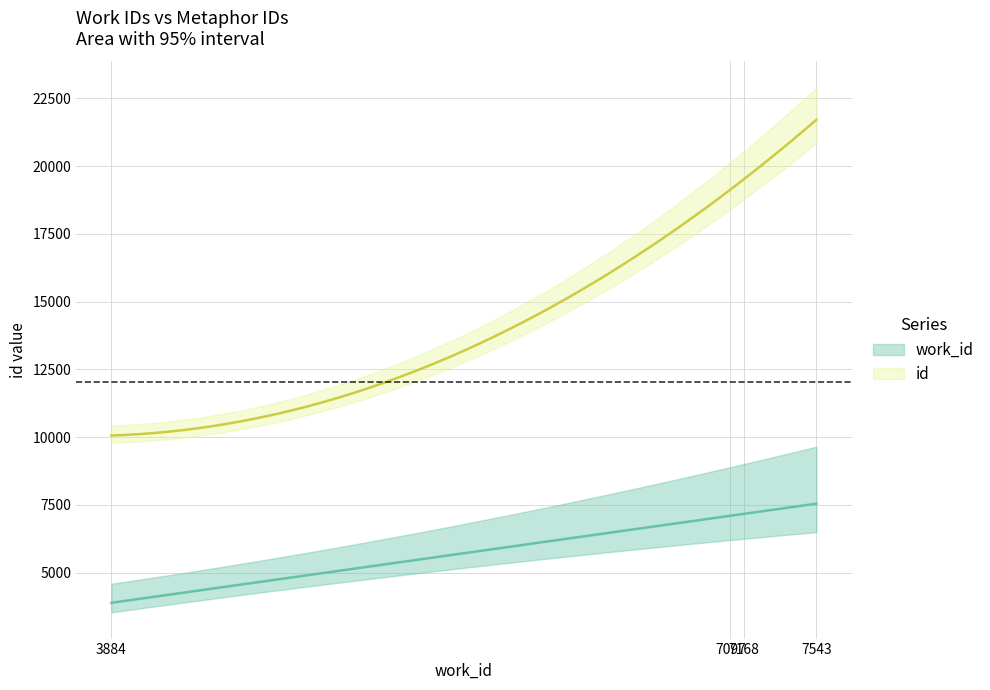

Reading left to right, what are all the values shown in this chart?

work_id: 3884=3884	7097=7097	7168=7168	7543=7543
id: 3884=10057	7097=19196	7168=19449	7543=21718